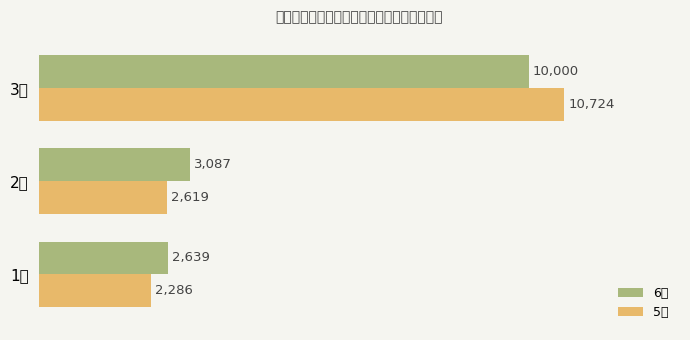

How many groups of bars are there?

3